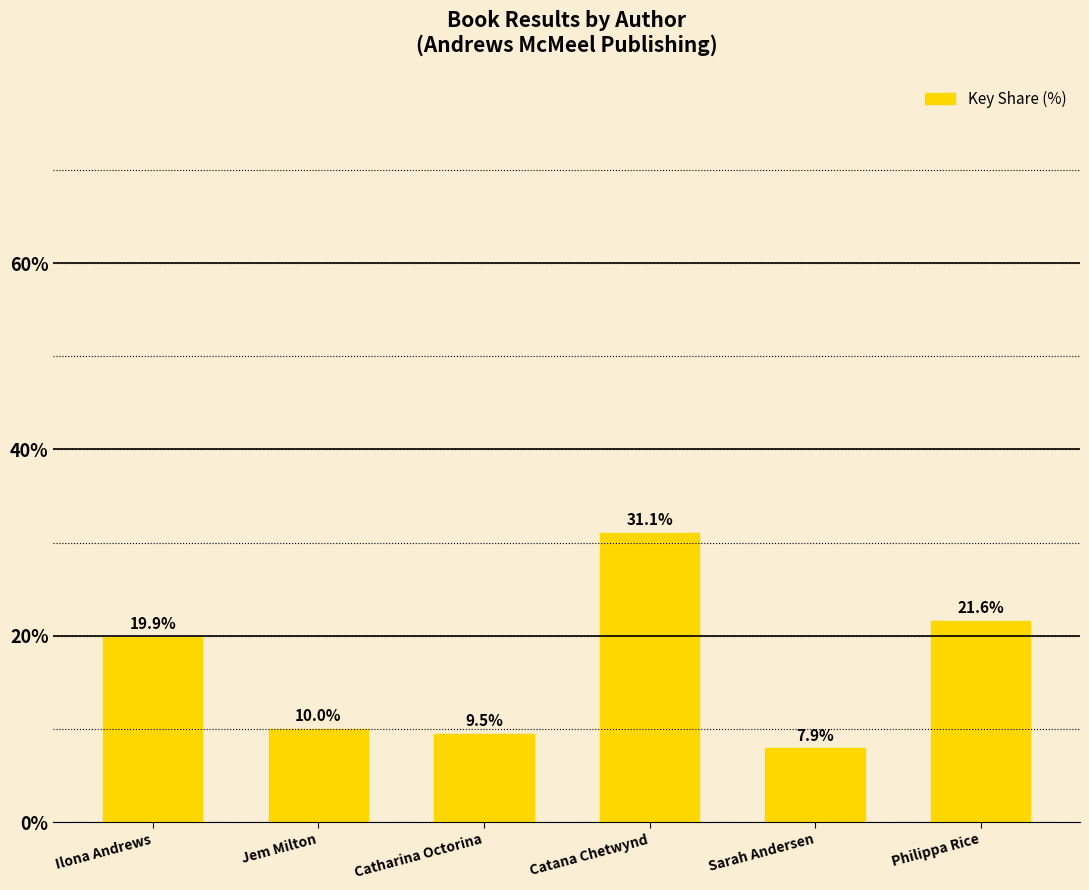

The chart shows a value of 13.0 at Catharina Octorina. True or false?

False